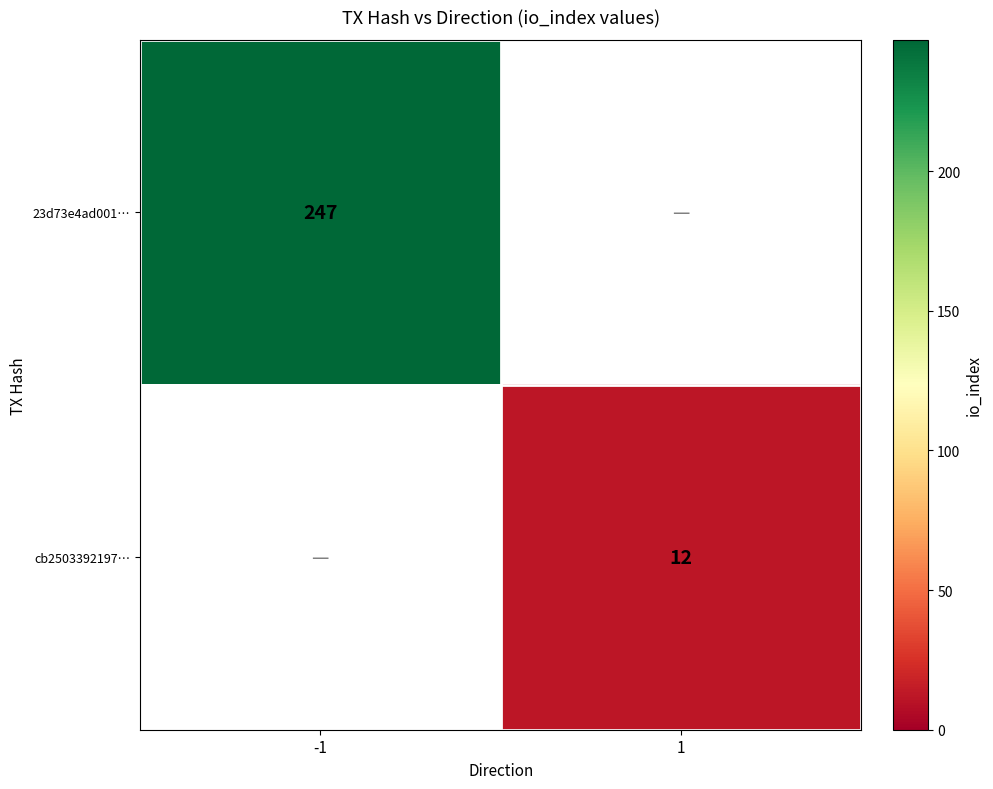

The value of cb2503392197… at 1 is 12. True or false?

True